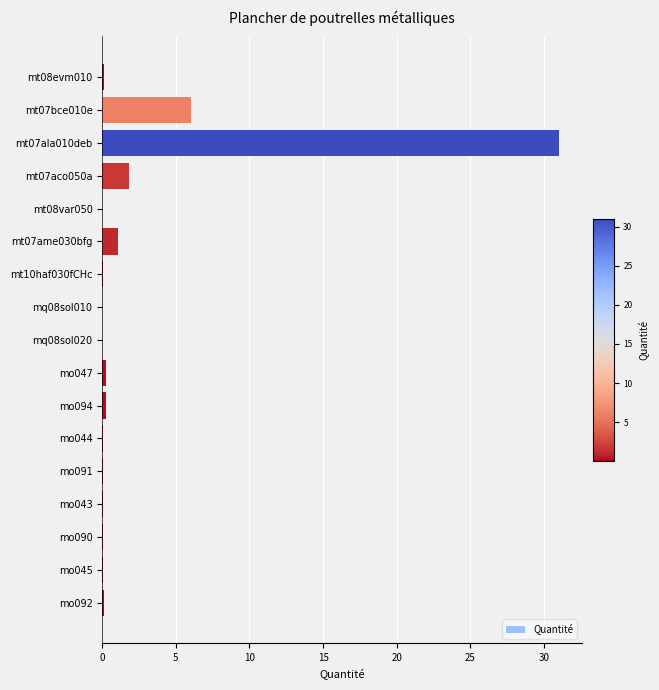

What is the average value?

2.4